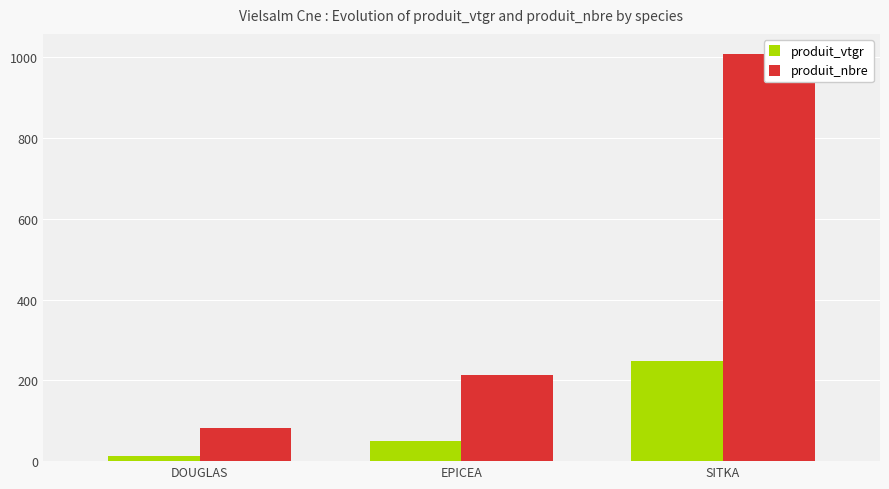

How many distinct data groups are displayed?

2